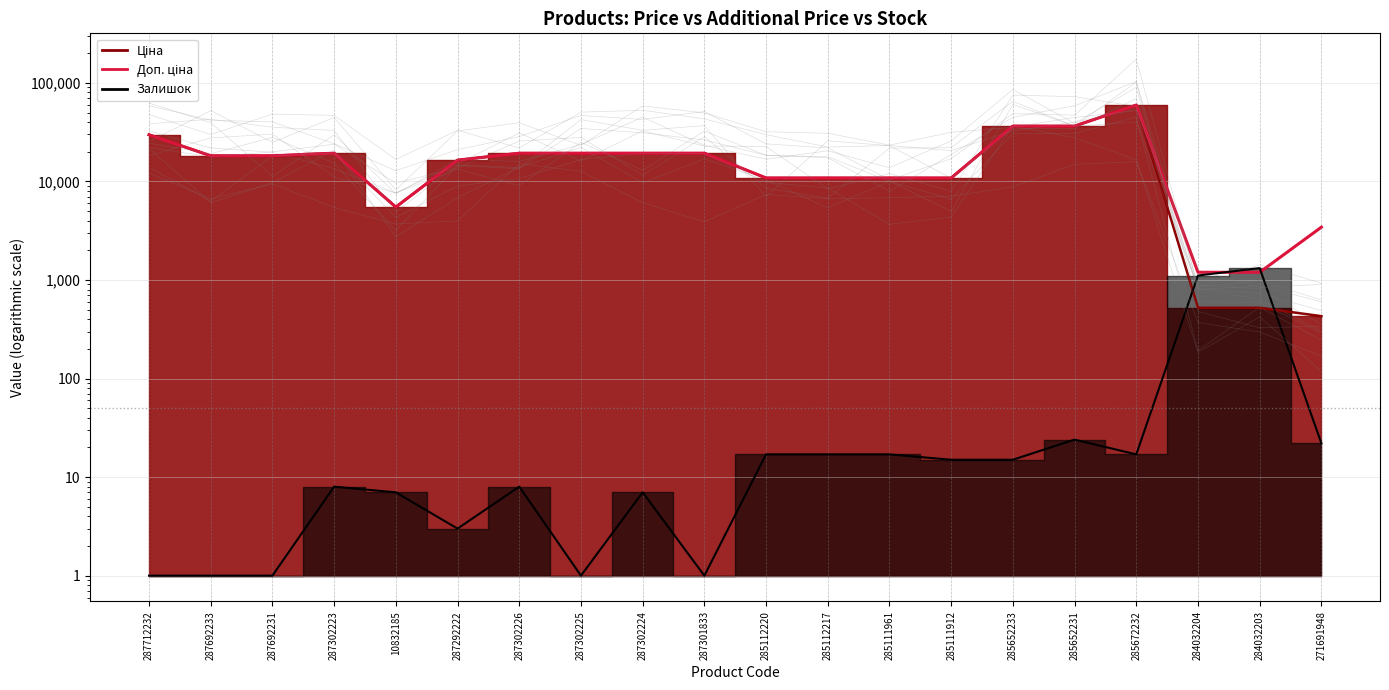

Reading left to right, extract all data points from this chart.

287712232=29761.5	287692233=18212.0	287692231=18212.0	287302223=19343.1	10832185=5497.3	287292222=16448.2	287302226=19343.1	287302225=19343.1	287302224=19343.1	287301833=19343.1	285112220=10840.1	285112217=10840.1	285111961=10840.1	285111912=10840.1	285652233=36424.0	285652231=36424.0	285672232=59523.0	284032204=1197.0	284032203=1197.0	271691948=3434.6